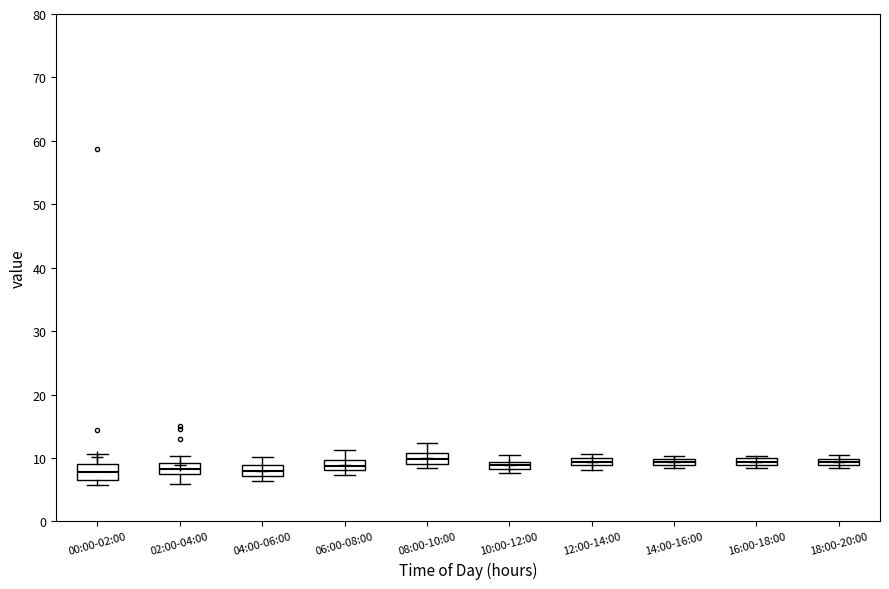

Where does the upper whisker of the box for 06:00-08:00 end on the y-axis? The values are not printed on the chart, so give them approximately, as read against the axis.

11